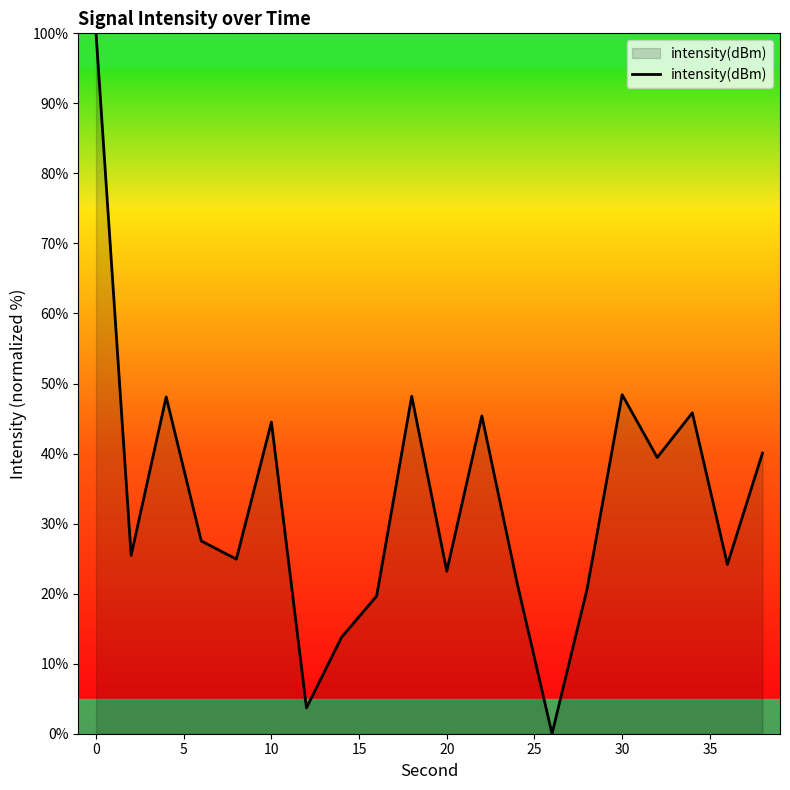

What is the difference between the maximum and minimum values?

100.0